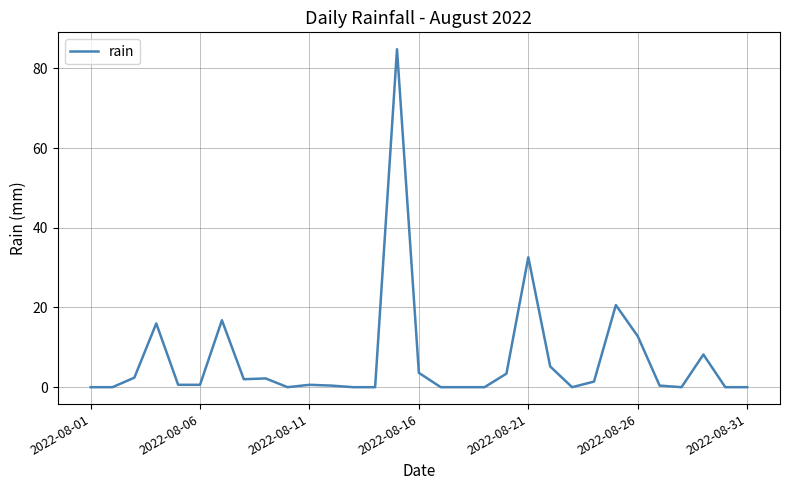

What is the difference between the maximum and second lowest values?

84.8